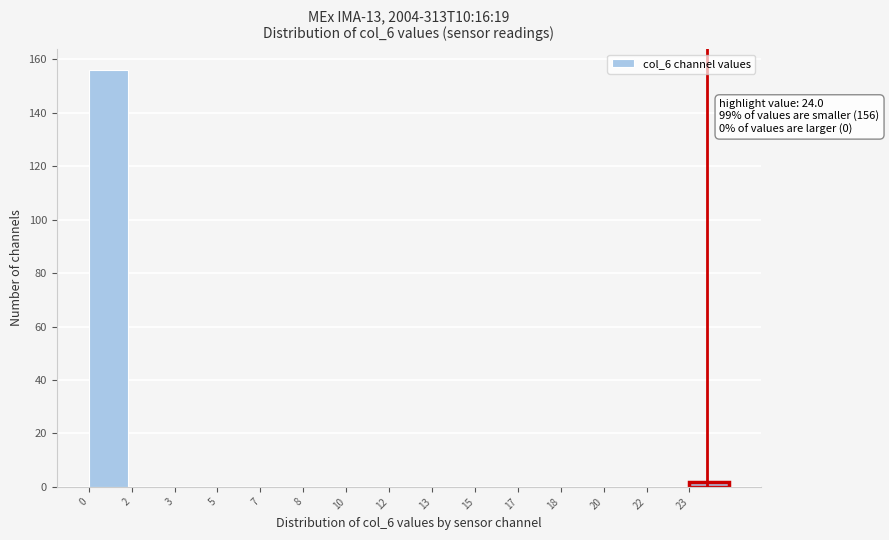

Reading left to right, extract all data points from this chart.

0=156	2=0	3=0	5=0	7=0	8=0	10=0	12=0	13=0	15=0	17=0	18=0	20=0	22=0	23=2